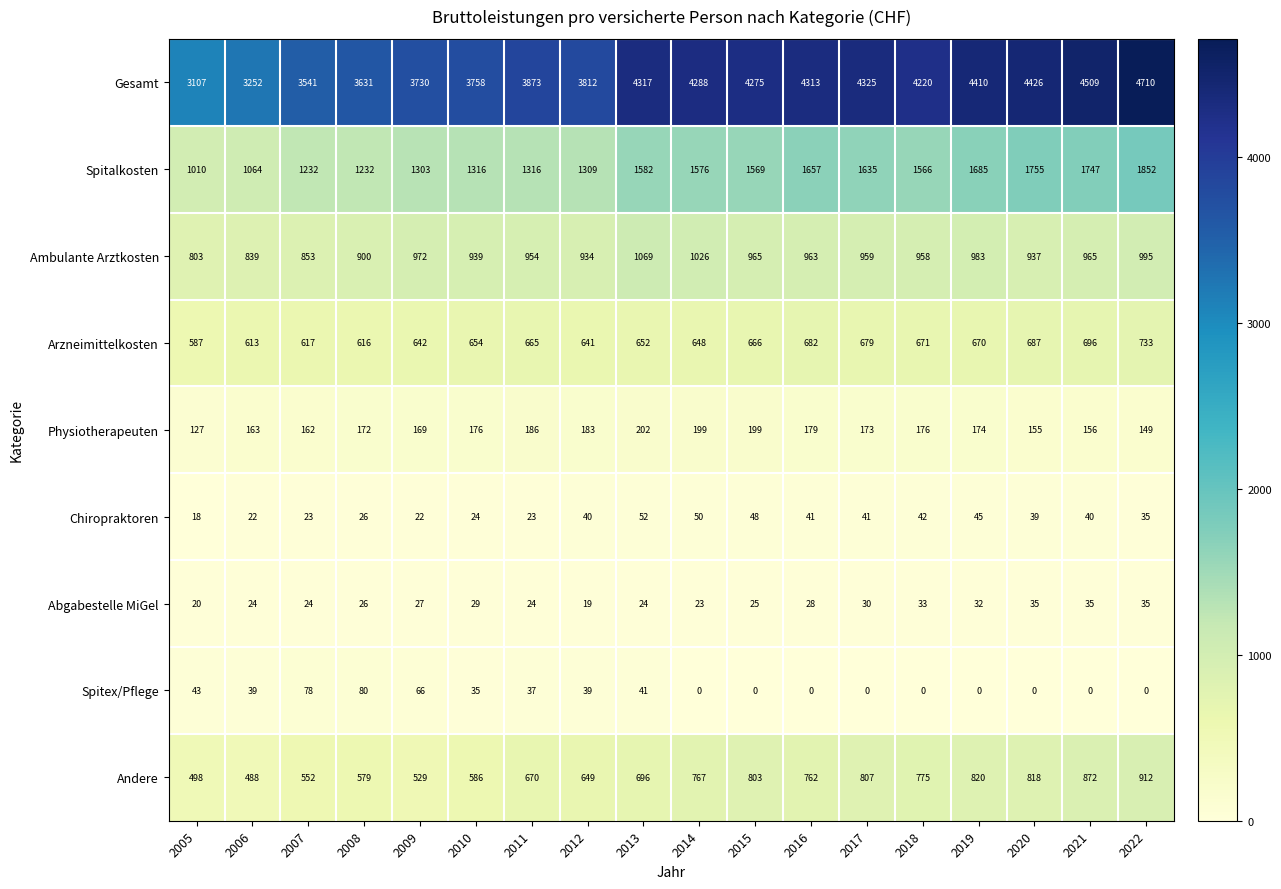

Which series changed the most between 2015 and 2016?

Spitalkosten